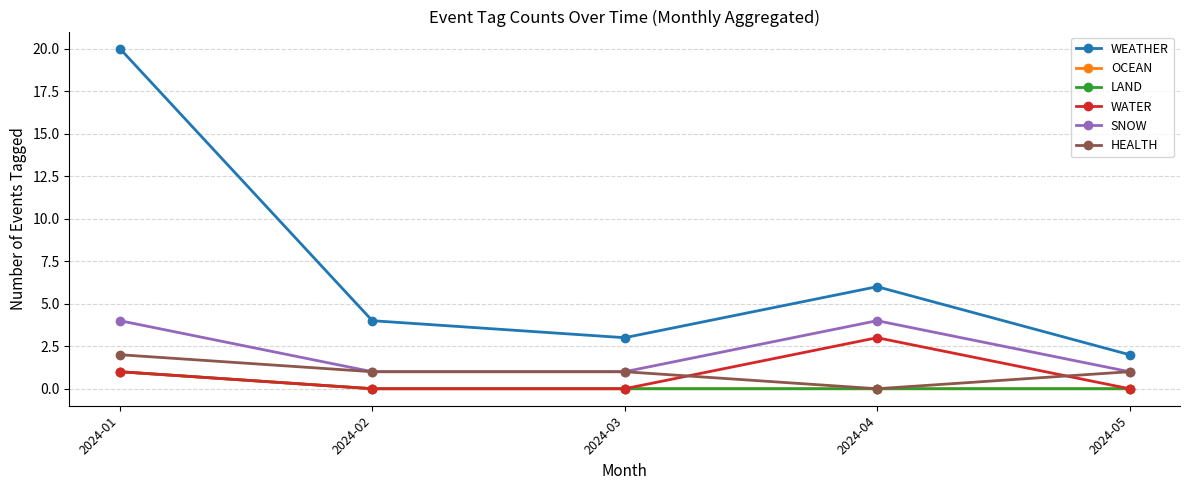

Is this an area chart (filled region under the line)?

No